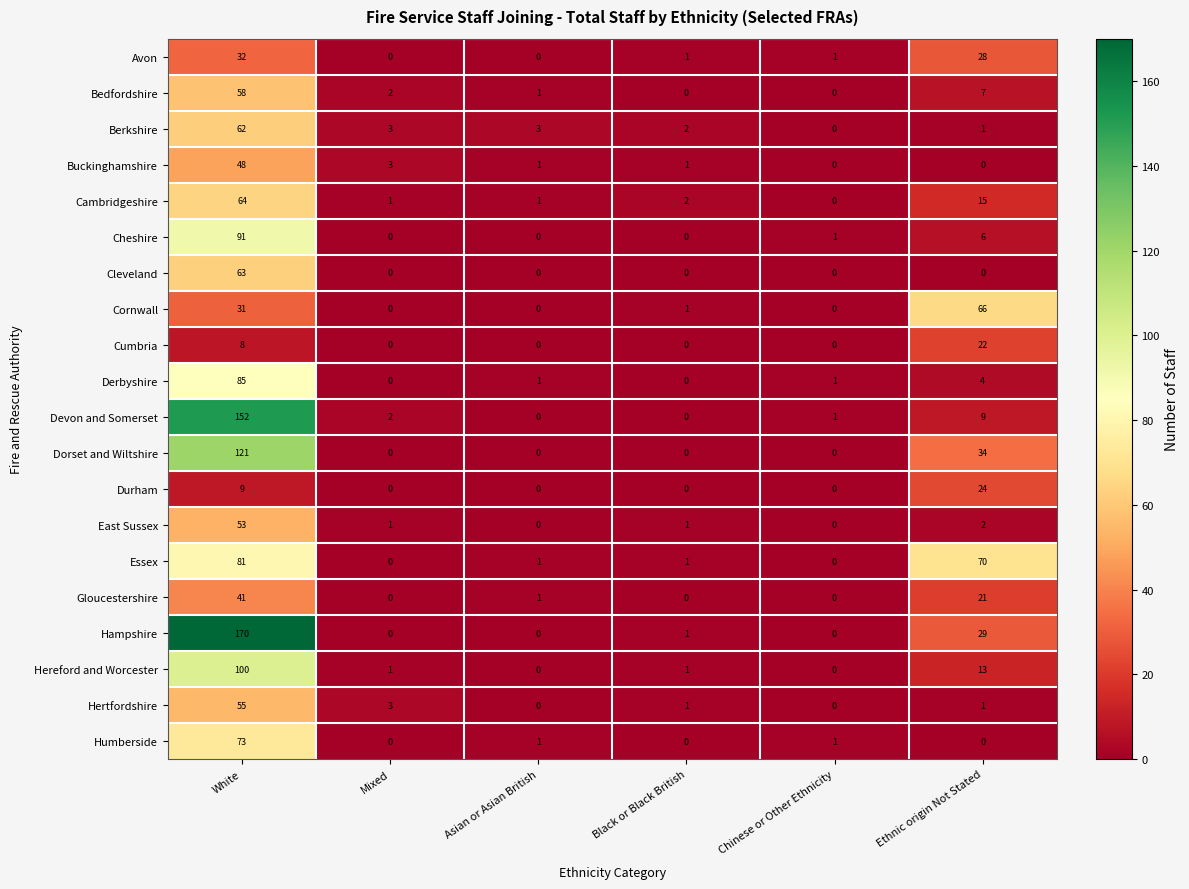

At which label is East Sussex closest to 26?

Ethnic origin Not Stated